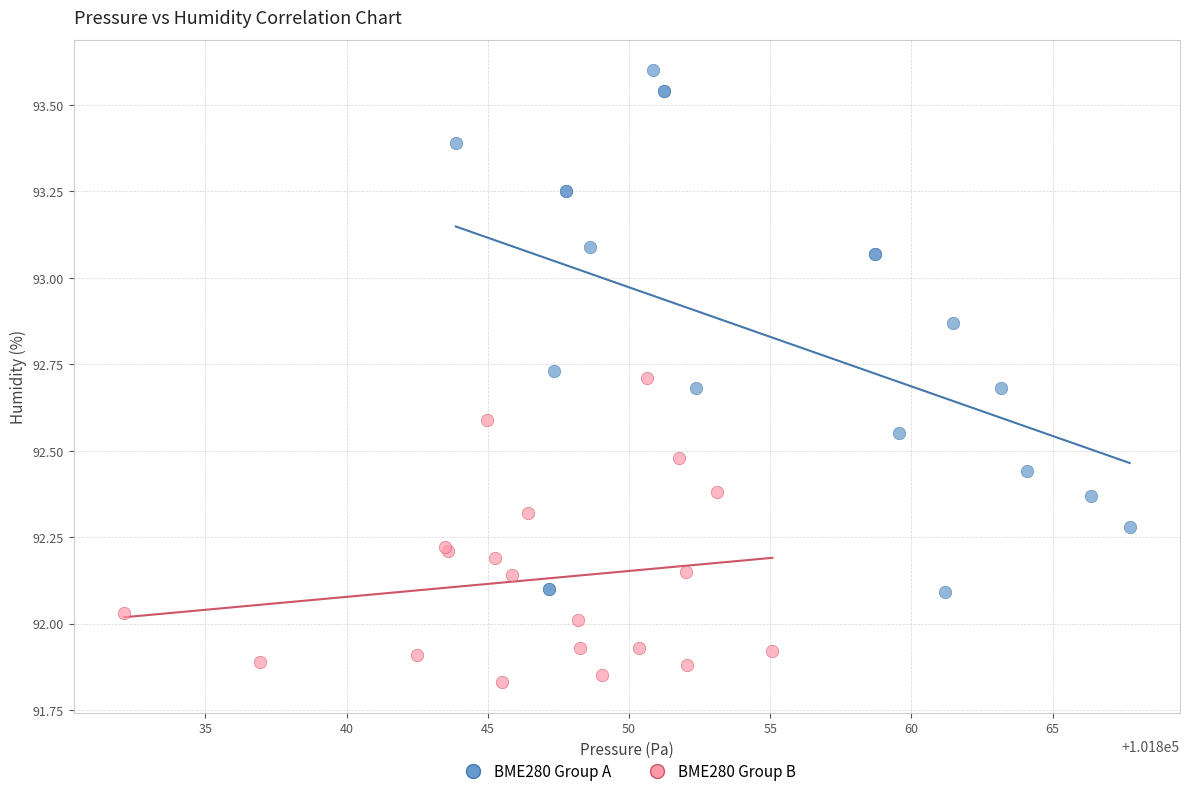

Which series reaches the minimum Y coordinate?

BME280 Group B